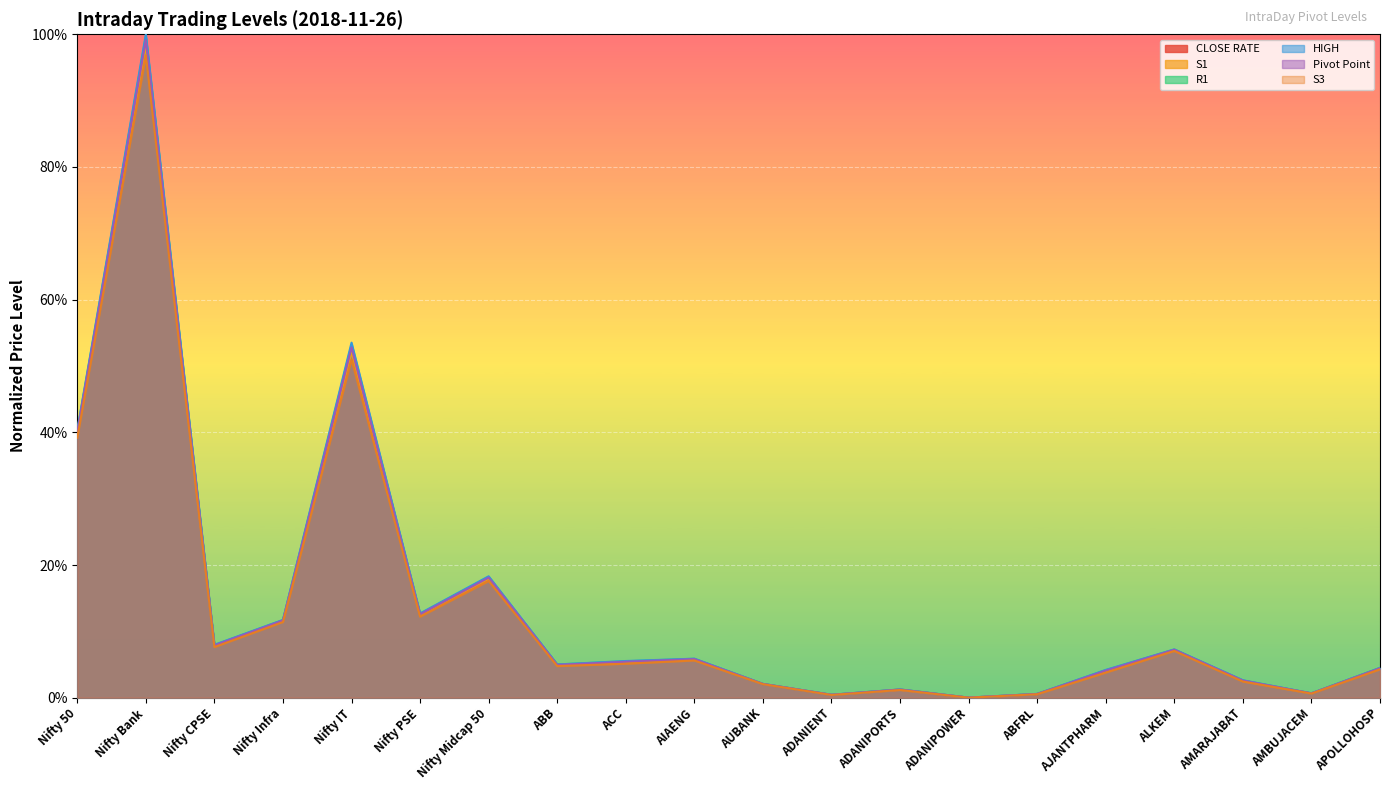

The value of CLOSE RATE at ABB is 0.0. True or false?

False